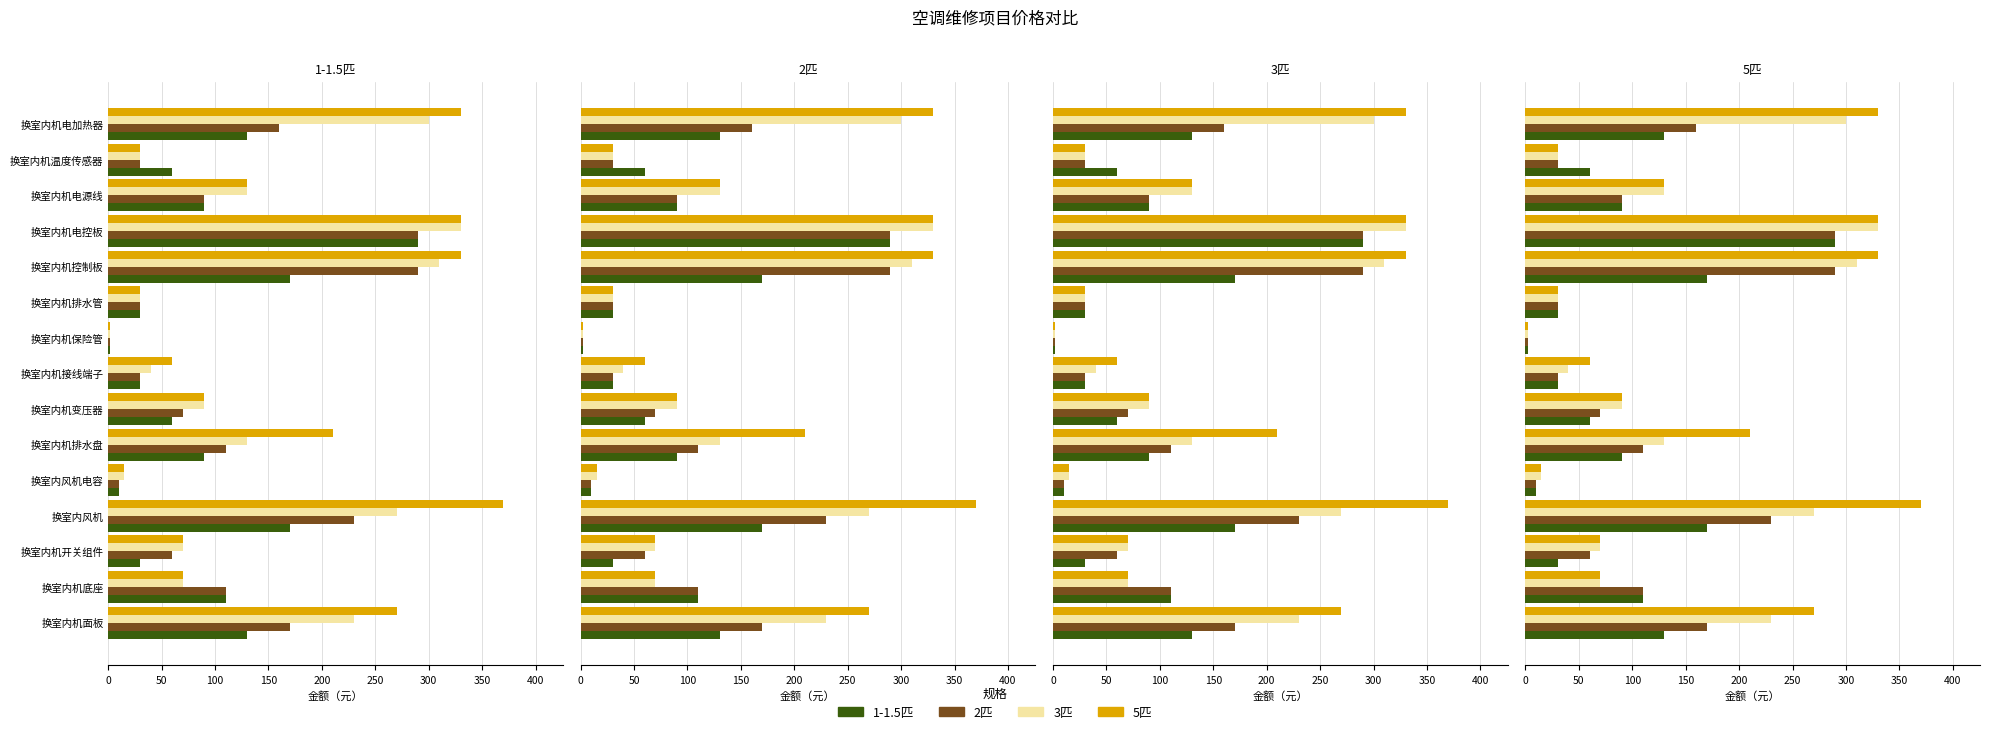

What is the minimum value for 5匹?

2